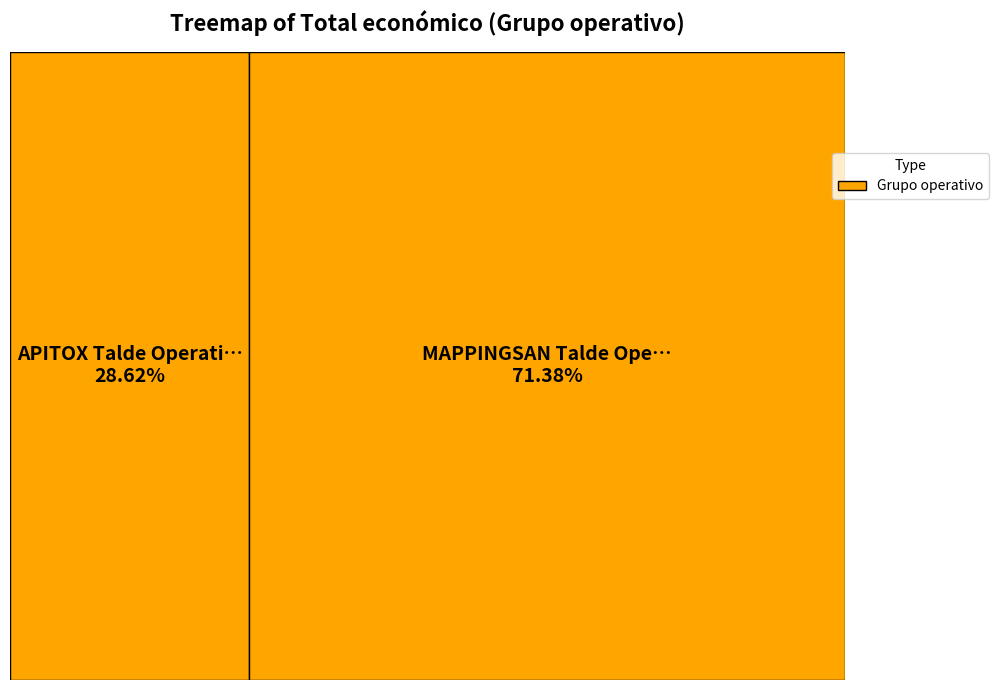

The APITOX Talde Operatiboa slice represents 29% of the pie. True or false?

True